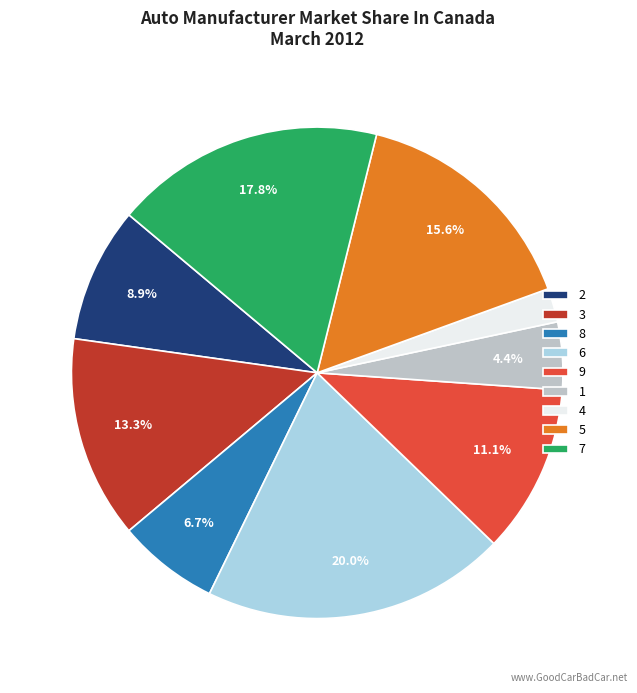

Which category has the biggest portion of the pie?

6